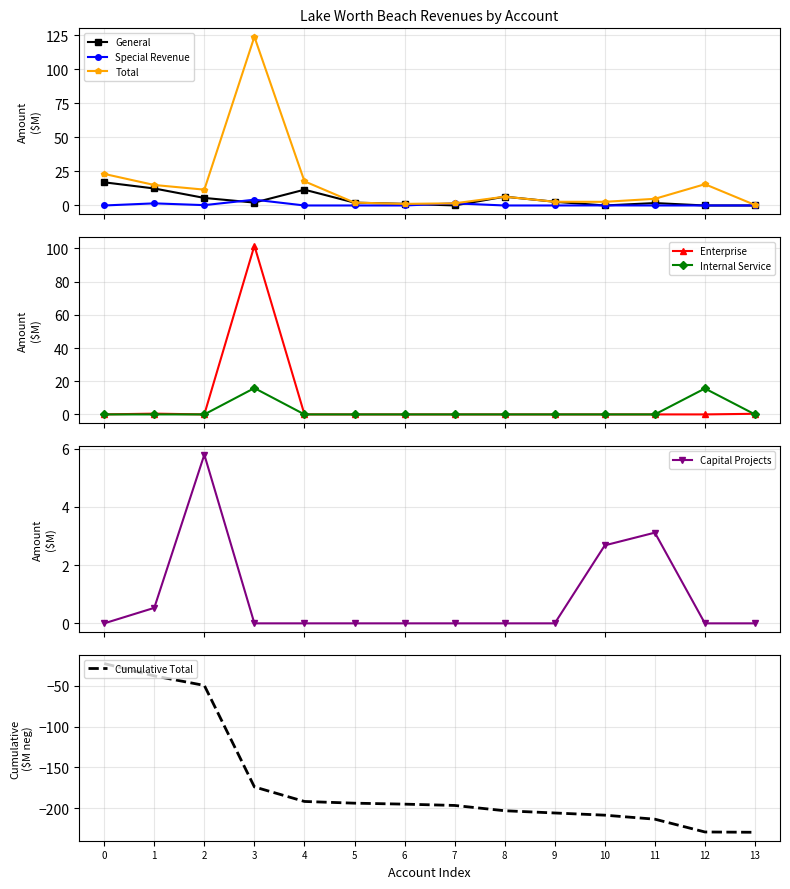

What is the maximum value for Special Revenue?

4.2